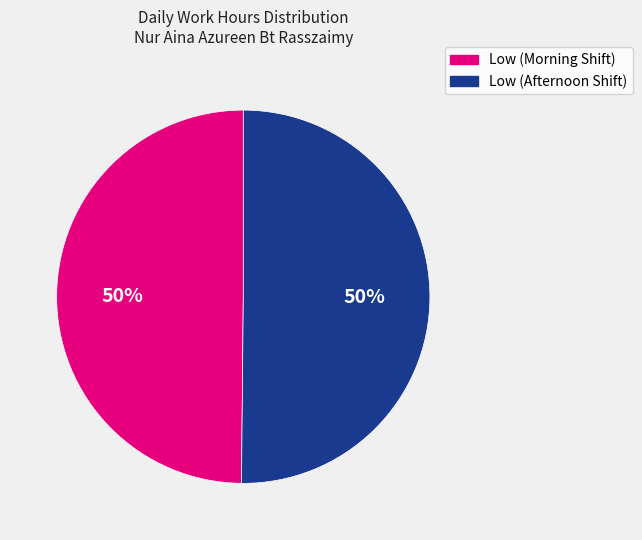

To the nearest percent, what is the average slice percentage?

50%